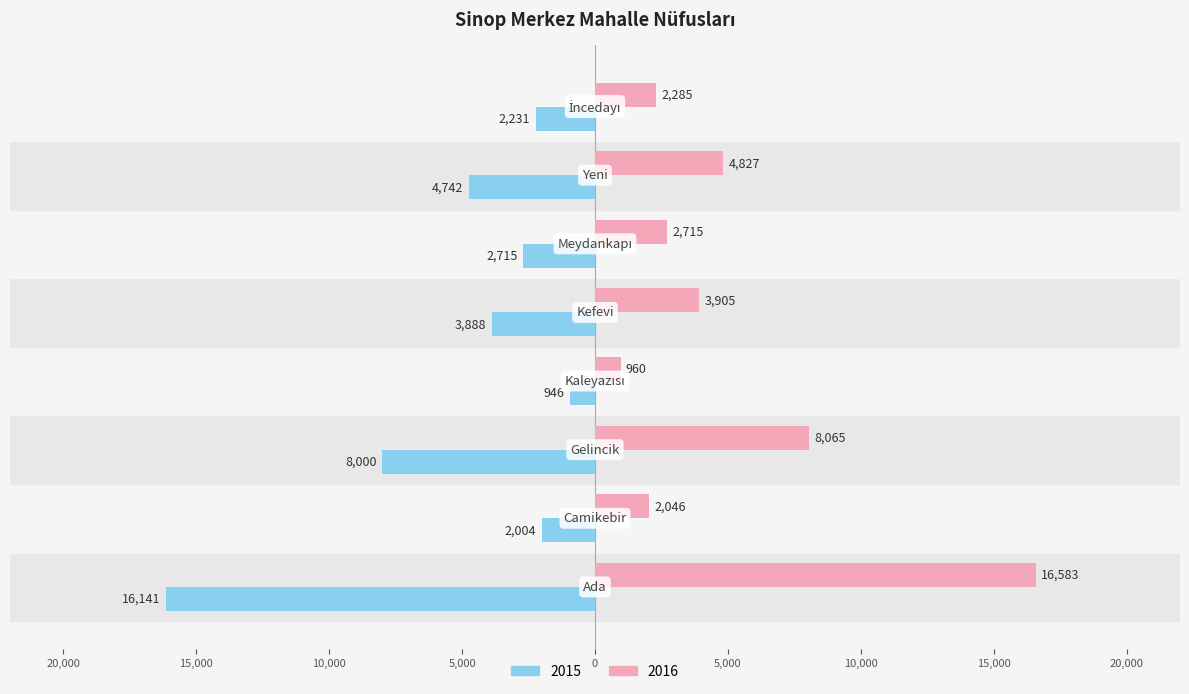

Rank the series by their average value, from highest to lowest.

2016, 2015